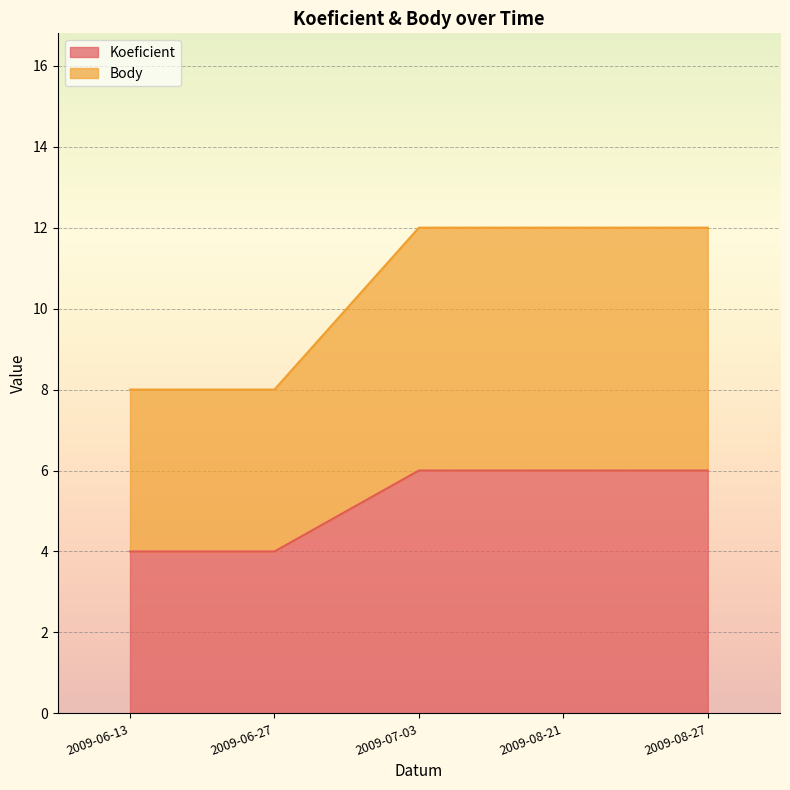

Count the number of data series in this chart.

2